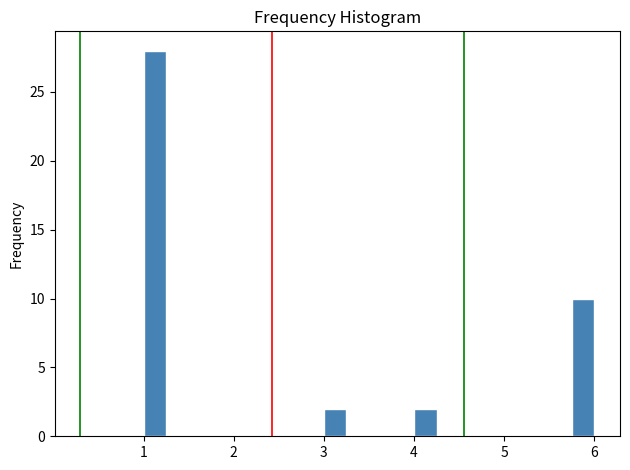

Read against the x-axis, roughly where is the centre of the tallest bar?

1.1